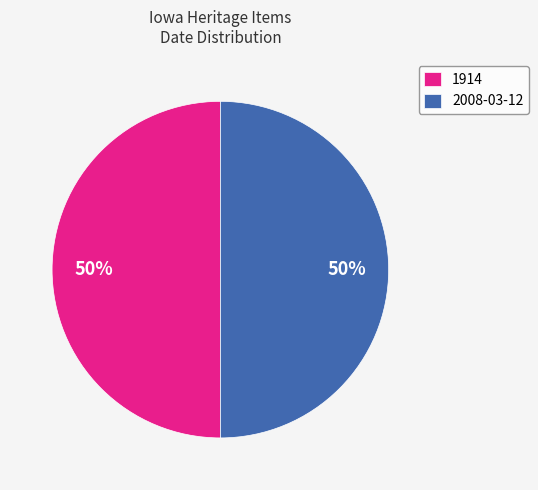

Is the sum of 2008-03-12 and 1914 greater than half?

Yes